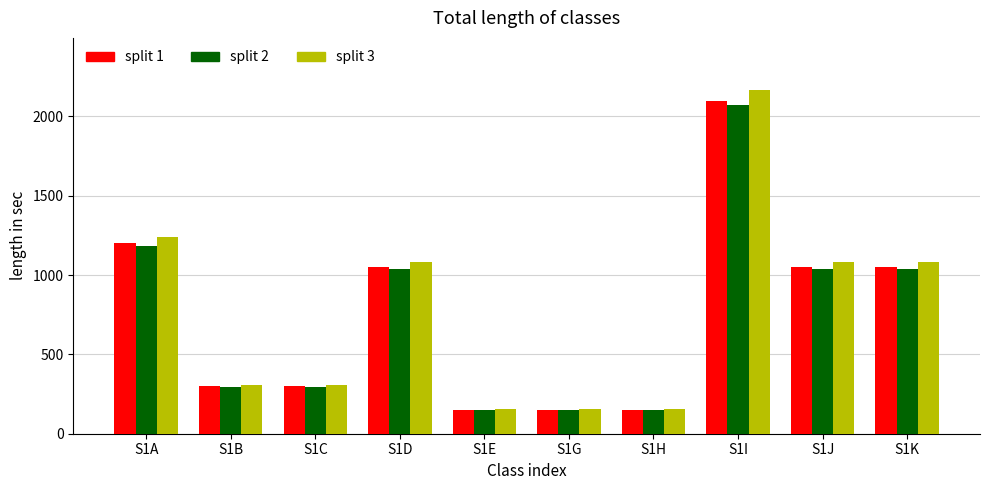

How many categories are shown in the chart?

10